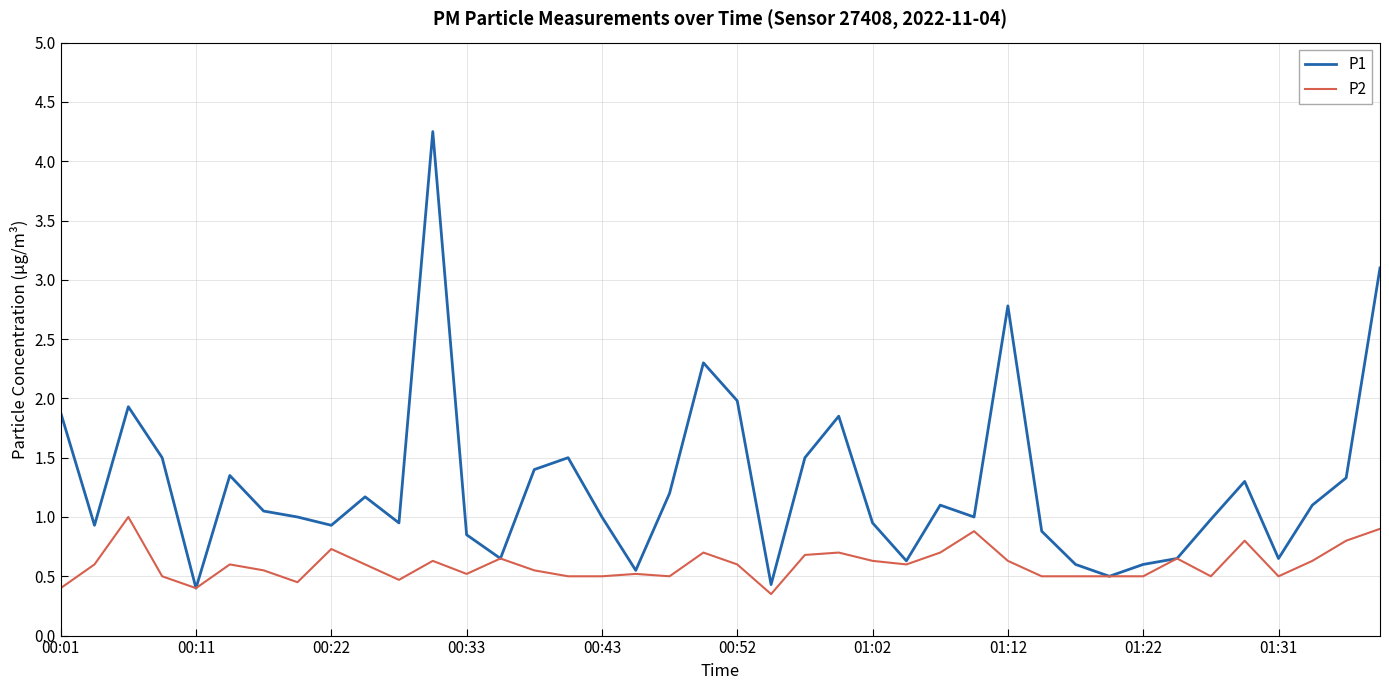

Which series has the largest total across all categories?

P1